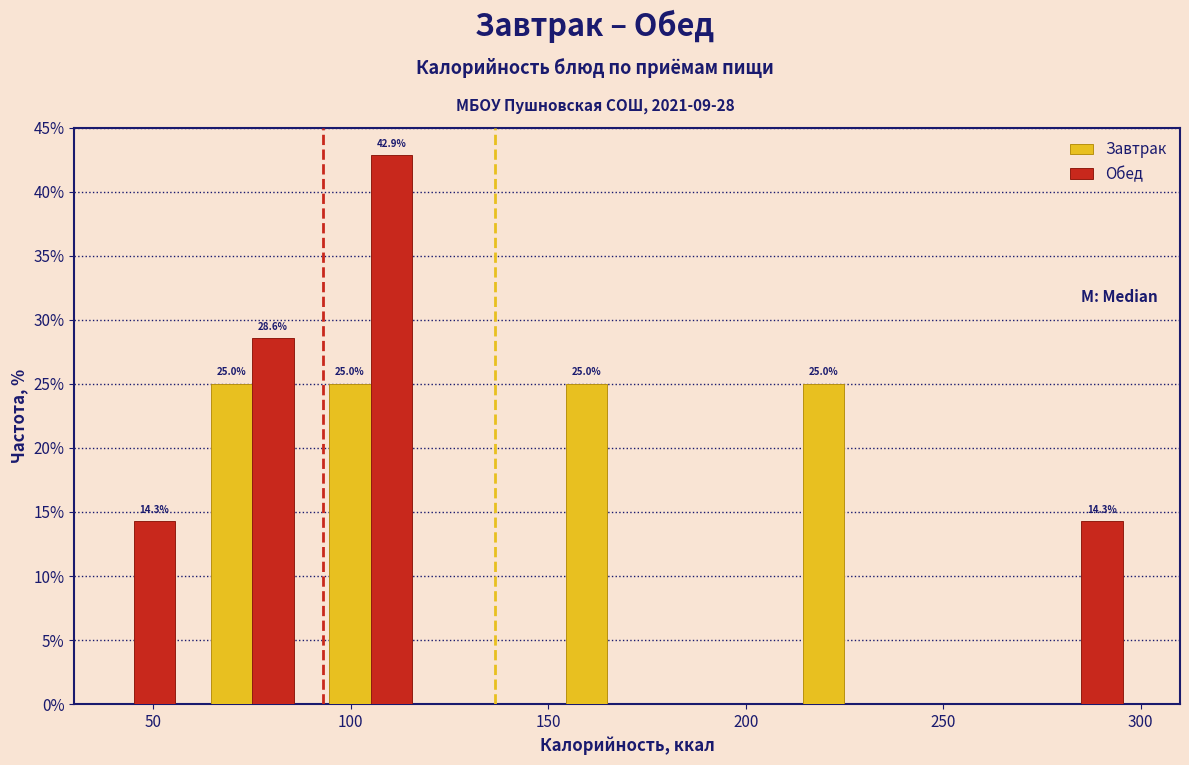

In the Обед series, which range on the x-axis has the tallest bar?

90 to 120